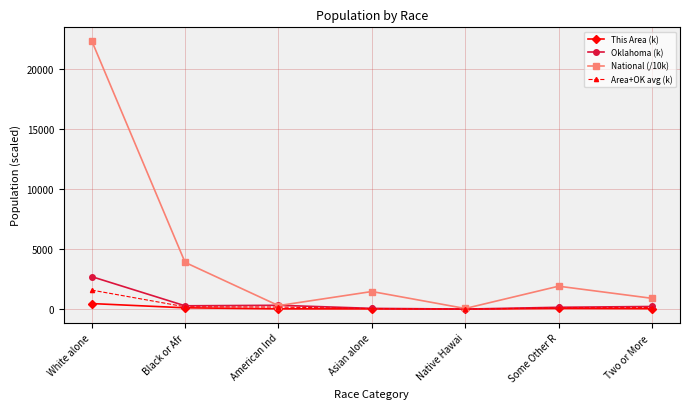

What is the label of the 7th point from the left?

Two or More 